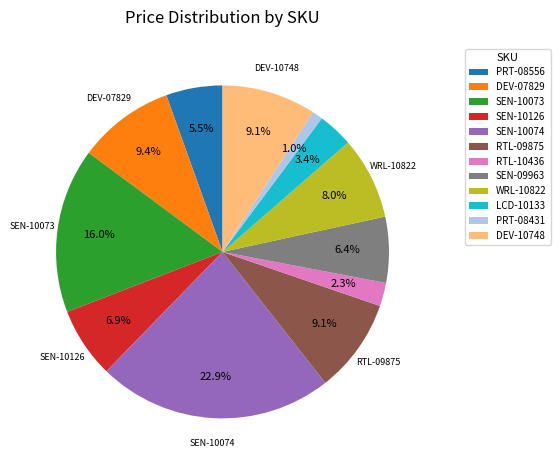

What percentage is the DEV-07829 slice, to the nearest percent?

9%